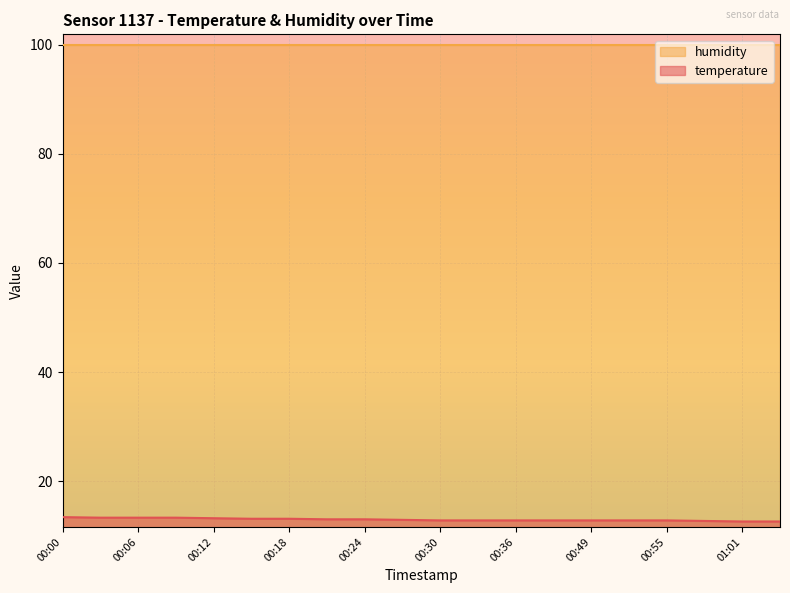

The value at 00:33 is 12.8. True or false?

True